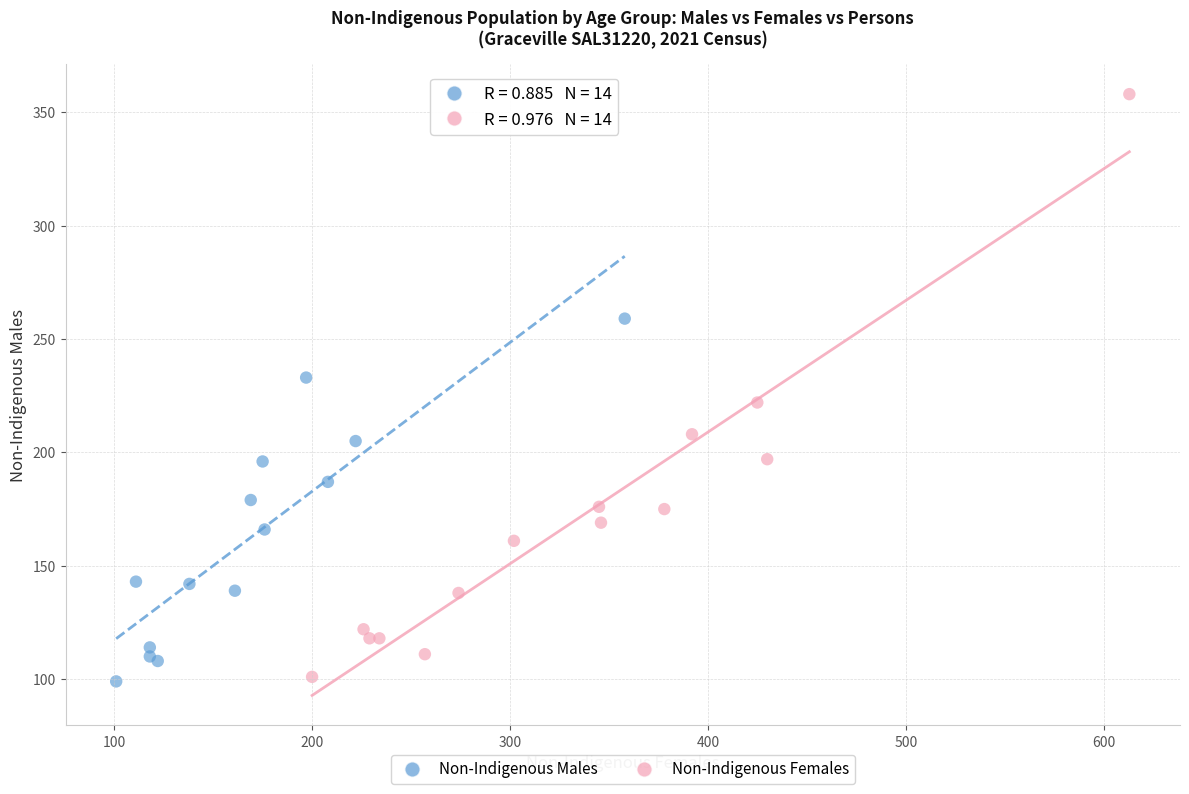

Which series reaches the maximum Y coordinate?

Non-Indigenous Females